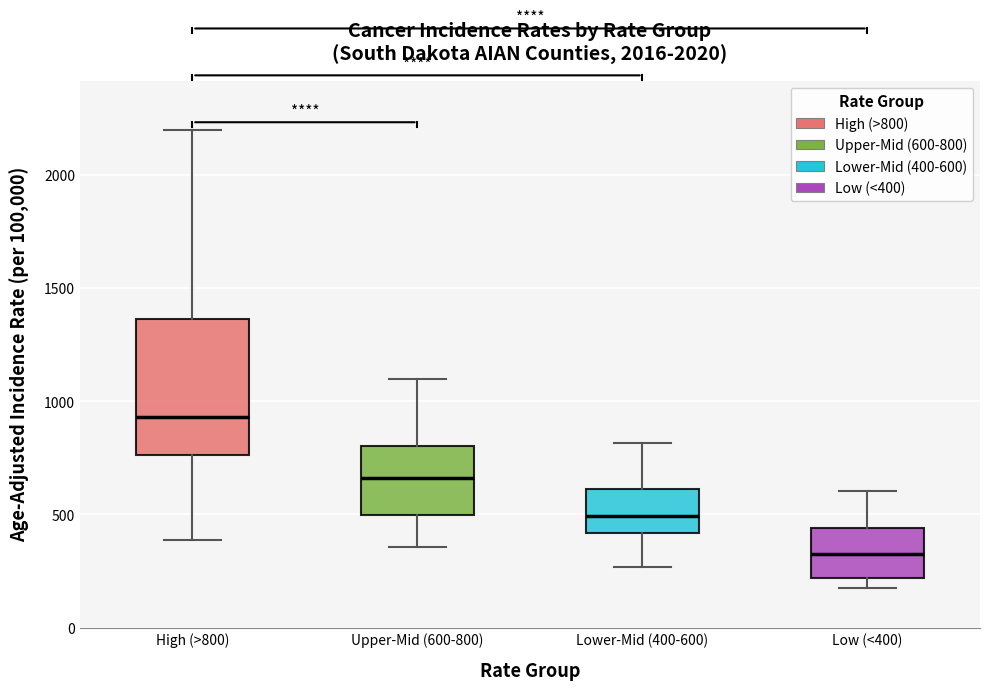

Which box is the tallest, from its lower edge to its upper edge?

High (>800)